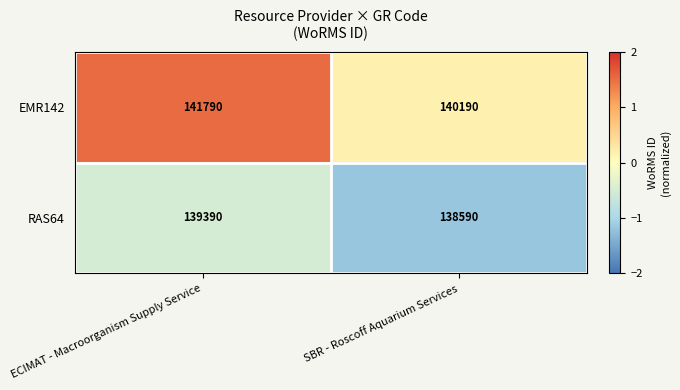

Reading left to right, extract all data points from this chart.

EMR142: ECIMAT - Macroorganism Supply Service=141790	SBR - Roscoff Aquarium Services=140190
RAS64: ECIMAT - Macroorganism Supply Service=139390	SBR - Roscoff Aquarium Services=138590